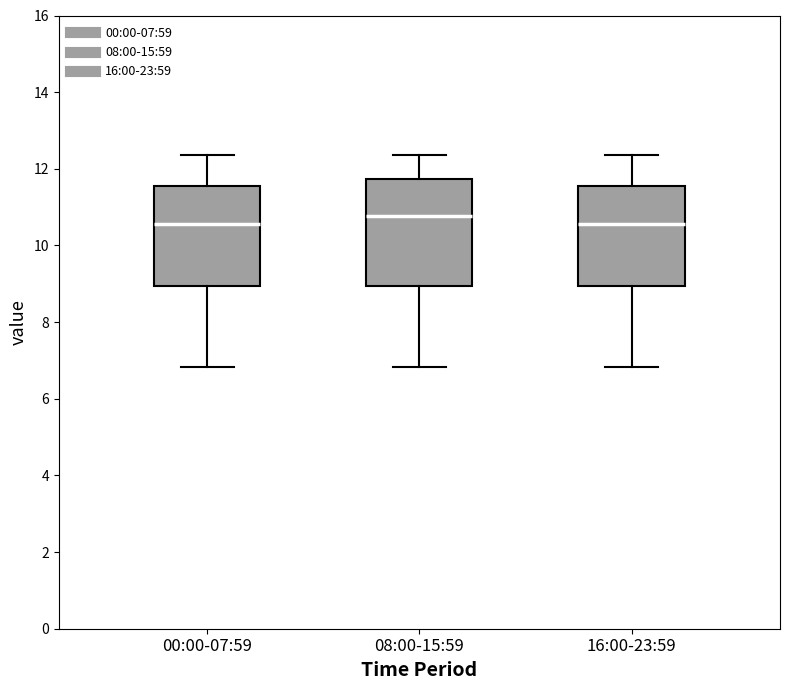

Reading left to right, read every box against the y-axis: the position of its median line, the range the box covers, and the ends of its whiskers. The values are not printed on the chart, so give them approximately, as read against the axis.

00:00-07:59: median 10.6, box 9.0 to 11.6, whiskers 6.8 to 12.4
08:00-15:59: median 10.8, box 9.0 to 11.8, whiskers 6.8 to 12.4
16:00-23:59: median 10.6, box 9.0 to 11.6, whiskers 6.8 to 12.4